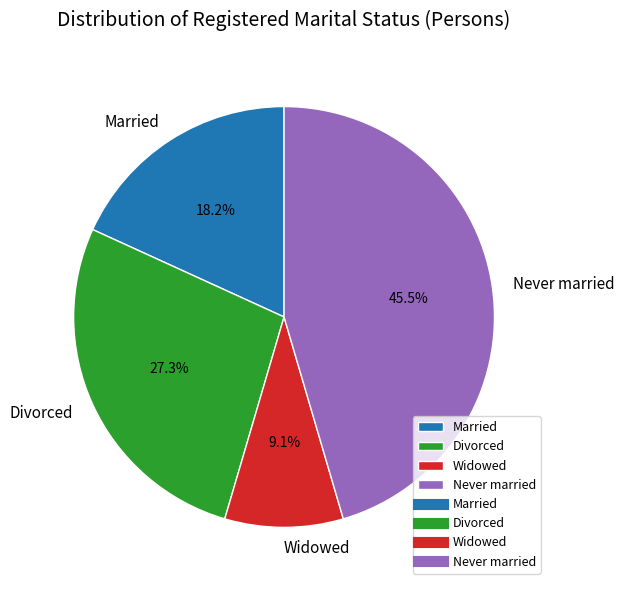

Rank the categories by value from lowest to highest.

Widowed, Married, Divorced, Never married